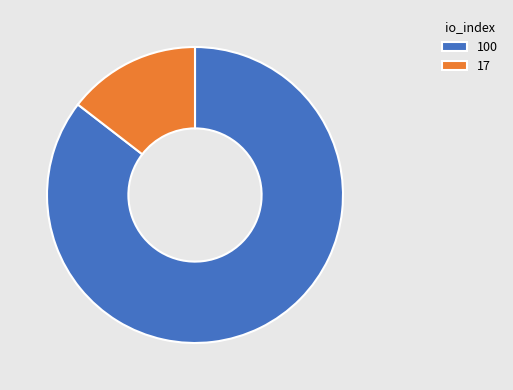

Is it true that 17 is 15% of the pie?

True